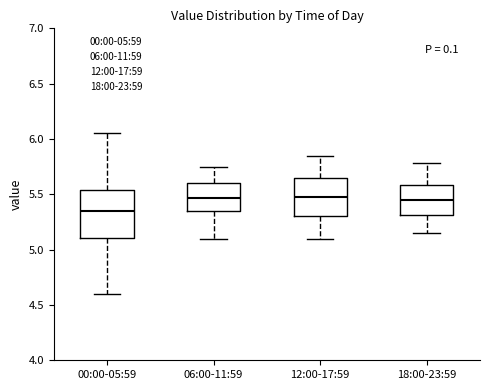

Which box has the lowest median line?

00:00-05:59